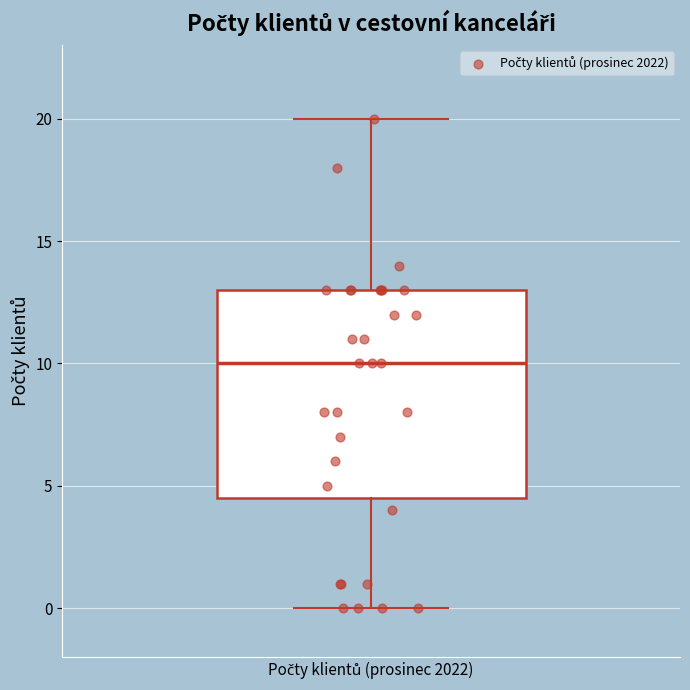

Transcribe this box plot: give where the median line is, the range the box spans, and where the two whiskers end, as read against the y-axis. The values are not printed on the chart, so give them approximately, as read against the axis.

median 10.0, box 4.5 to 13.0, whiskers 0.0 to 20.0